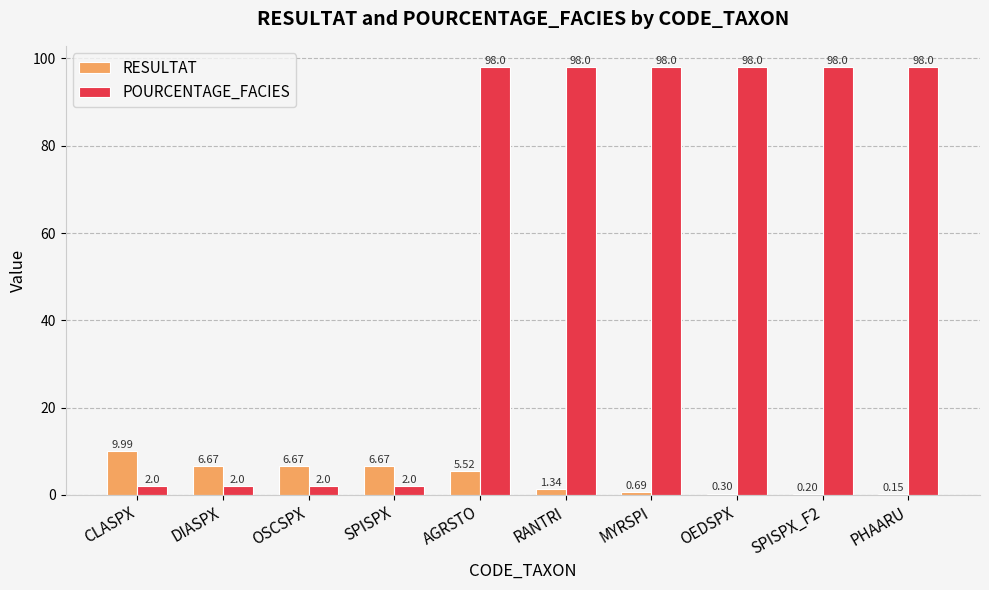

What is the sum of the POURCENTAGE_FACIES values at CLASPX and AGRSTO?

100.0